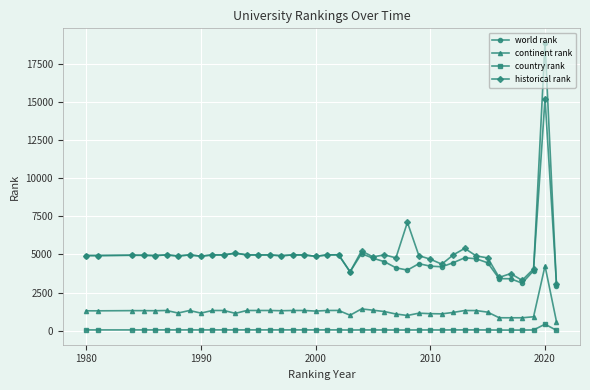

True or false: historical rank and continent rank intersect in this chart.

False